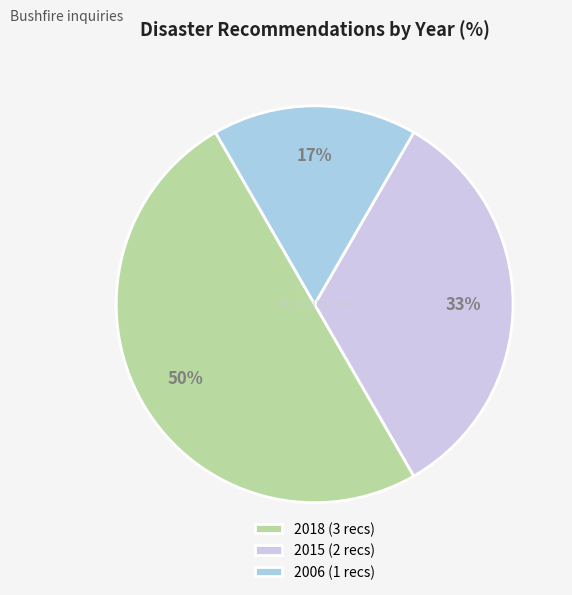

Is the sum of 2015 (2 recs) and 2018 (3 recs) greater than half?

Yes